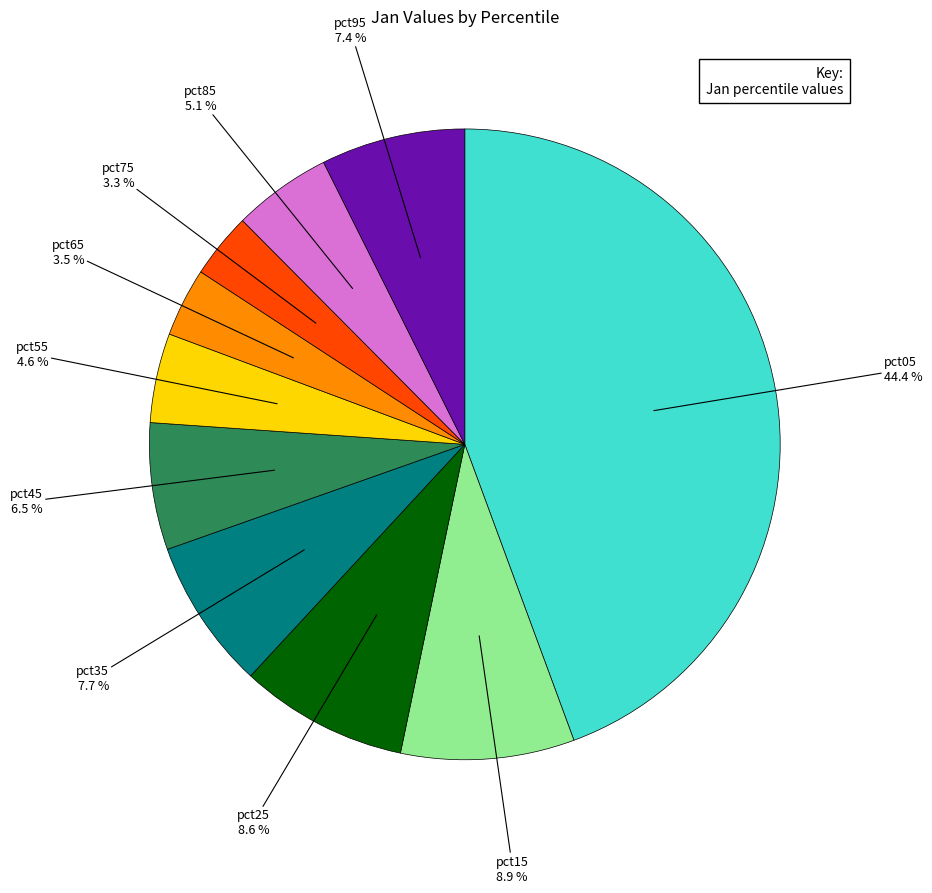

To the nearest percent, what is the combined percentage of pct95 and pct45?

14%